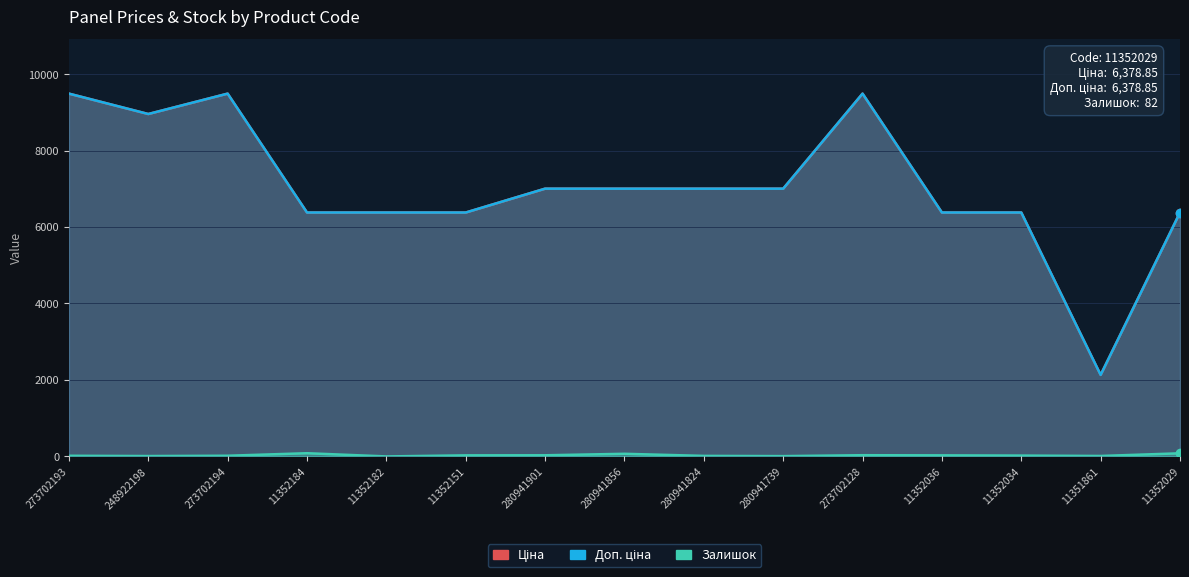

Is the value of Доп. ціна at 11352184 greater than the value of Залишок at 280941856?

Yes